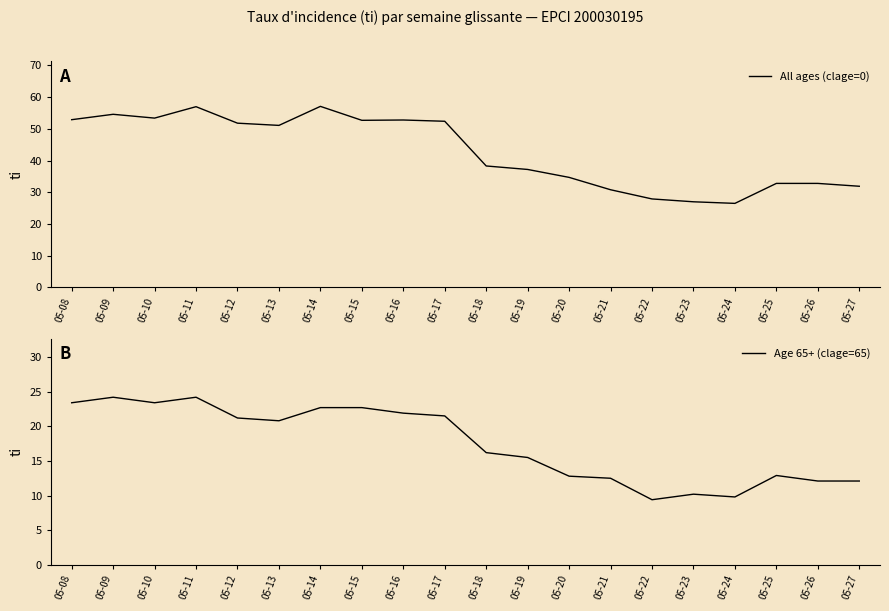

Rank the series by their average value, from lowest to highest.

Age 65+ (clage=65), All ages (clage=0)